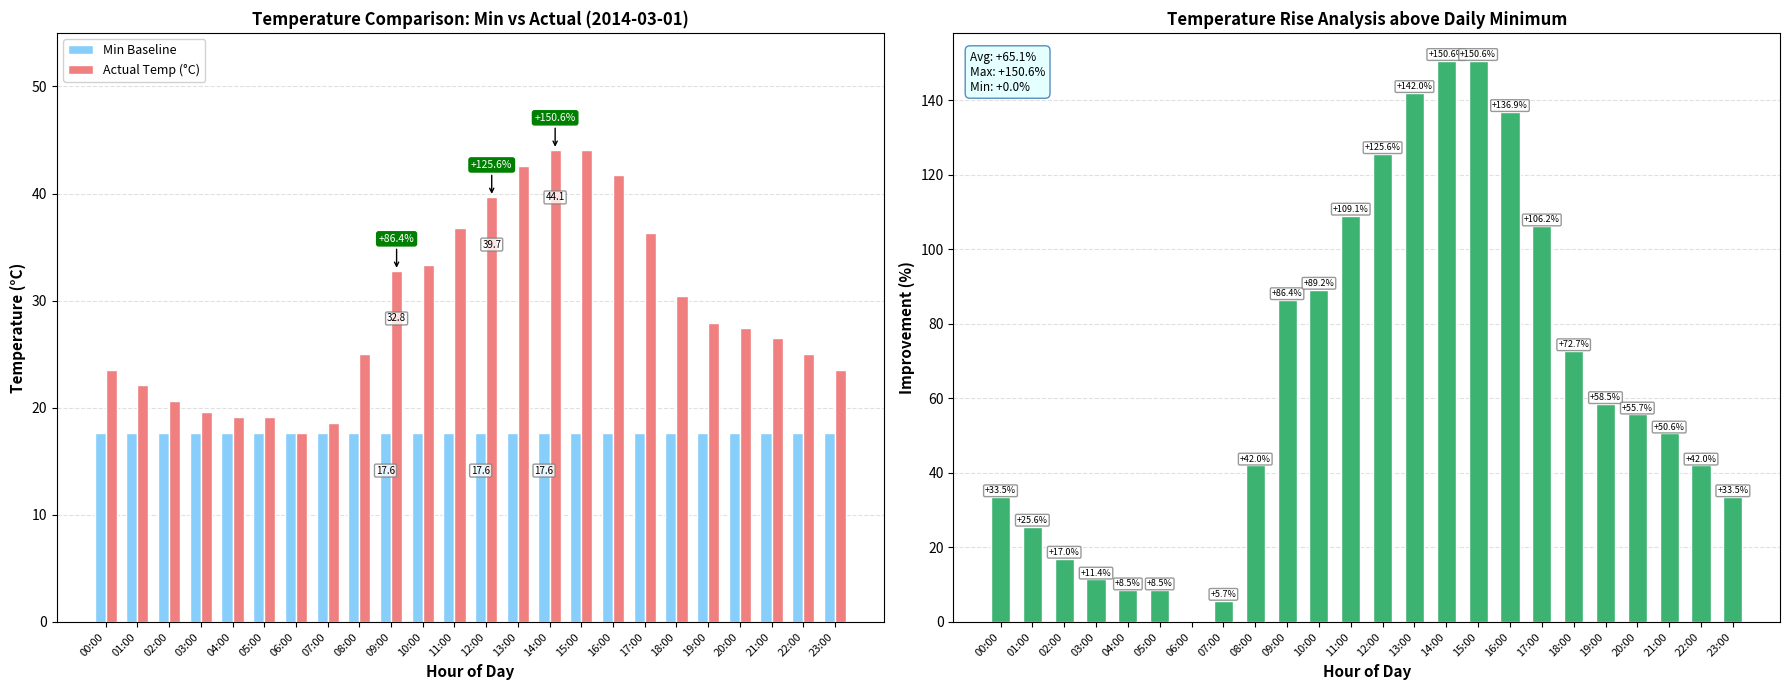

Is the value of Temp Rise above Min (%) at 13:00 greater than the value of Min Baseline at 19:00?

Yes